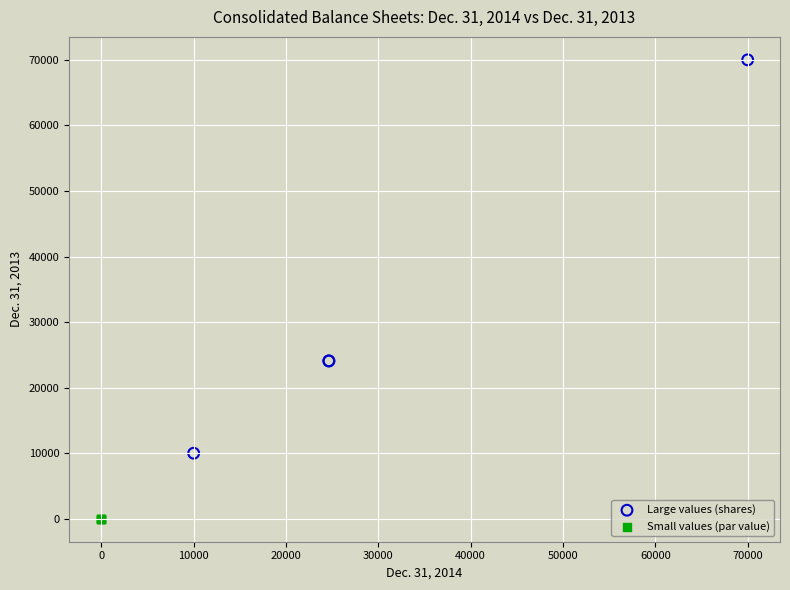

Which series has the largest Y range (max minus min)?

Large values (shares)